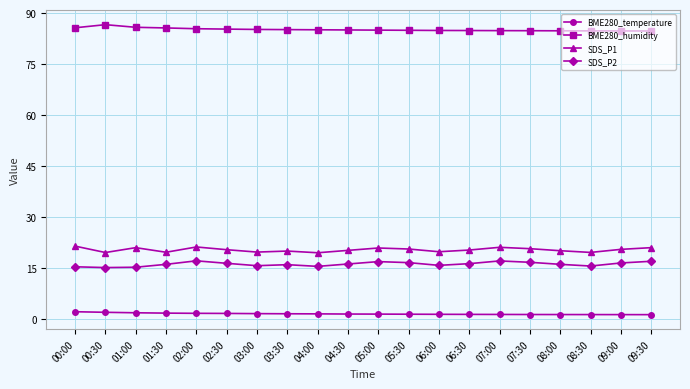

What is the sum of all SDS_P2 values?

325.4